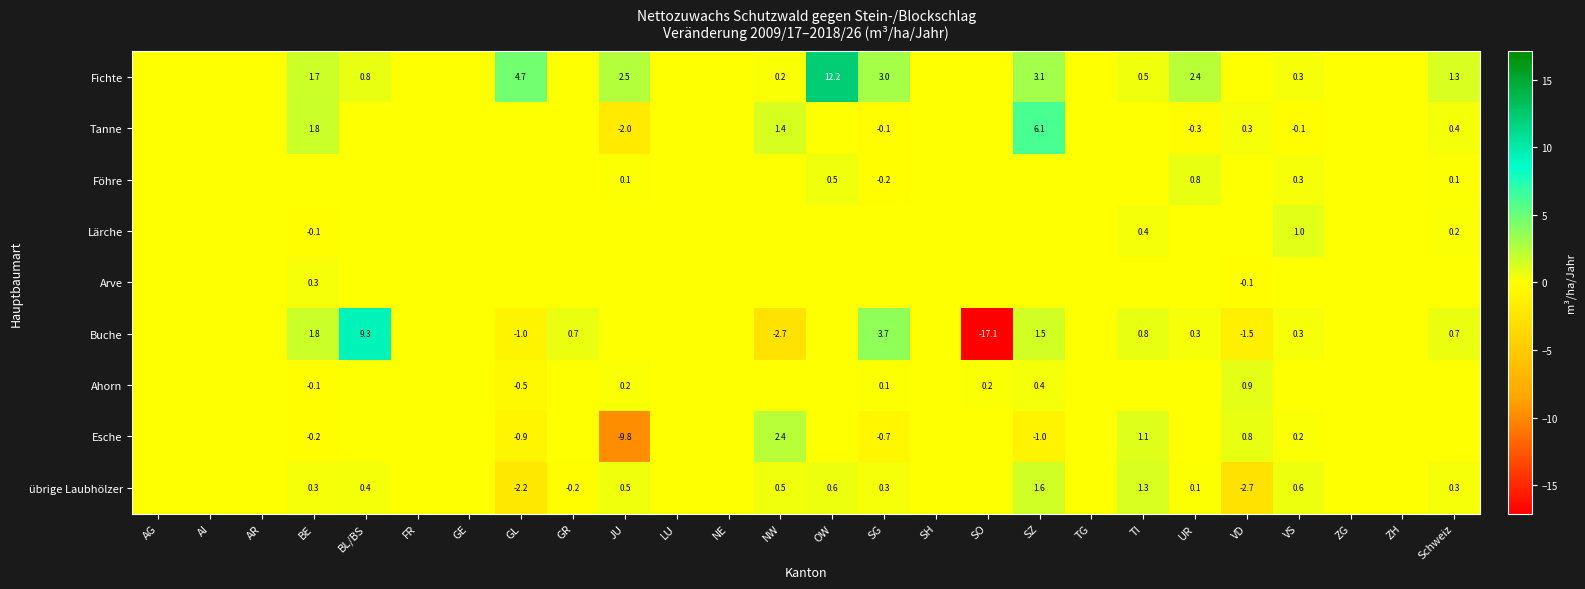

What is the sum of the übrige Laubhölzer values at Schweiz and GL?

-1.9